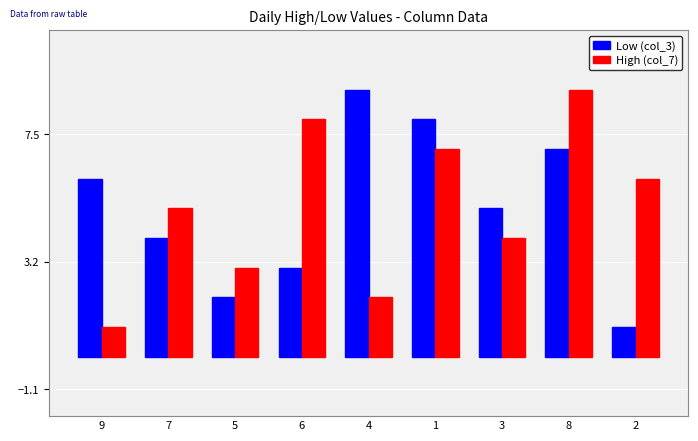

What position from the left is 7?

2